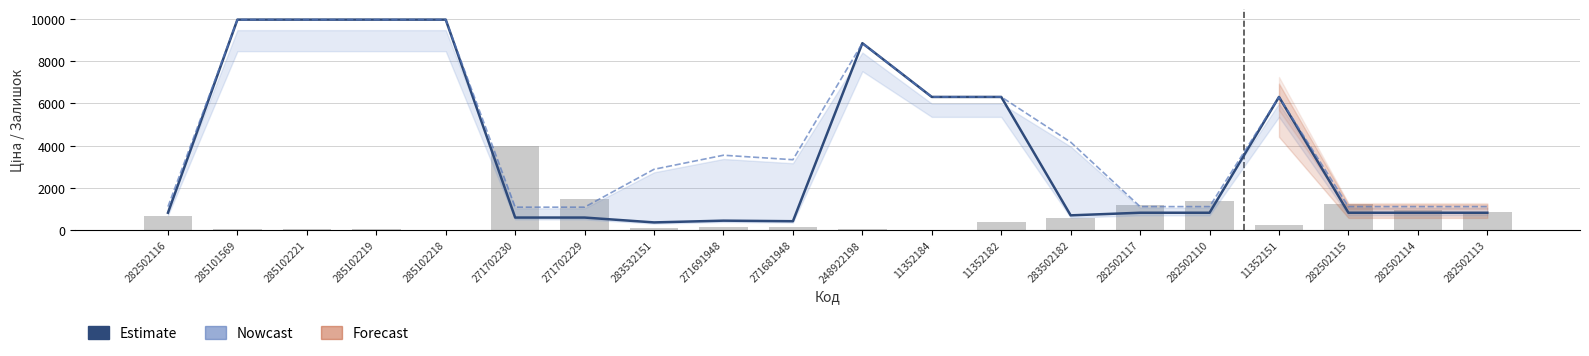

What is the label of the 2nd bar from the right?

282502114